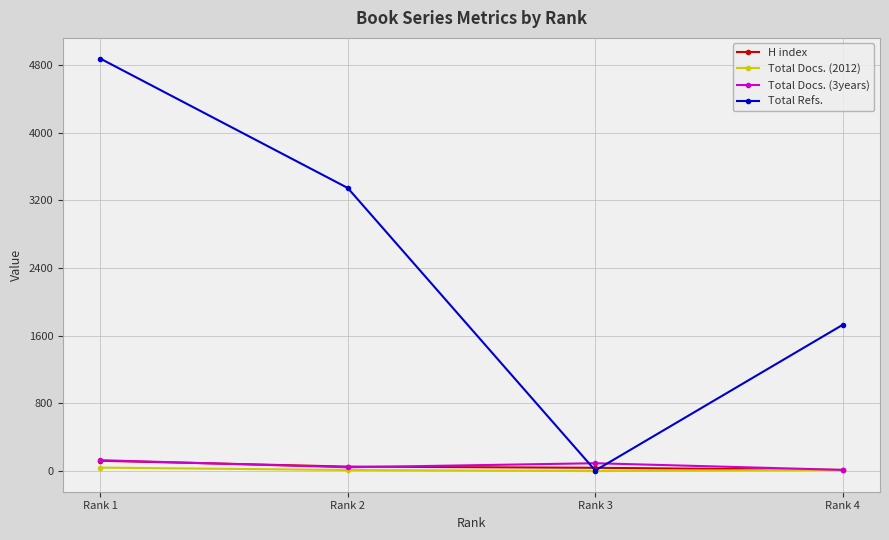

What is the value of the H index point at the 2nd from the left?

54